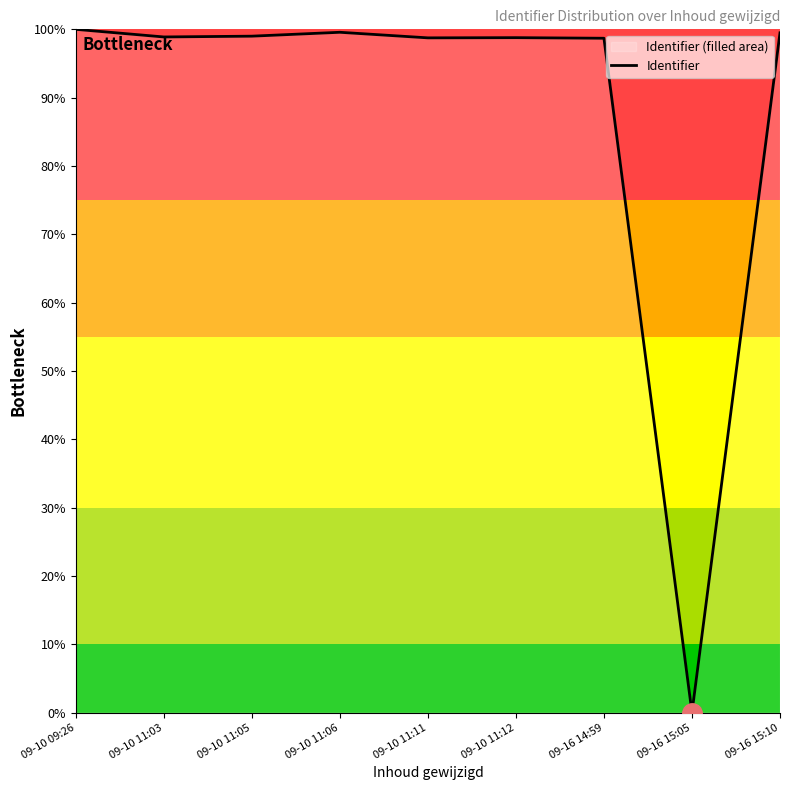

The value at 09-10 11:11 is 98.8. True or false?

True